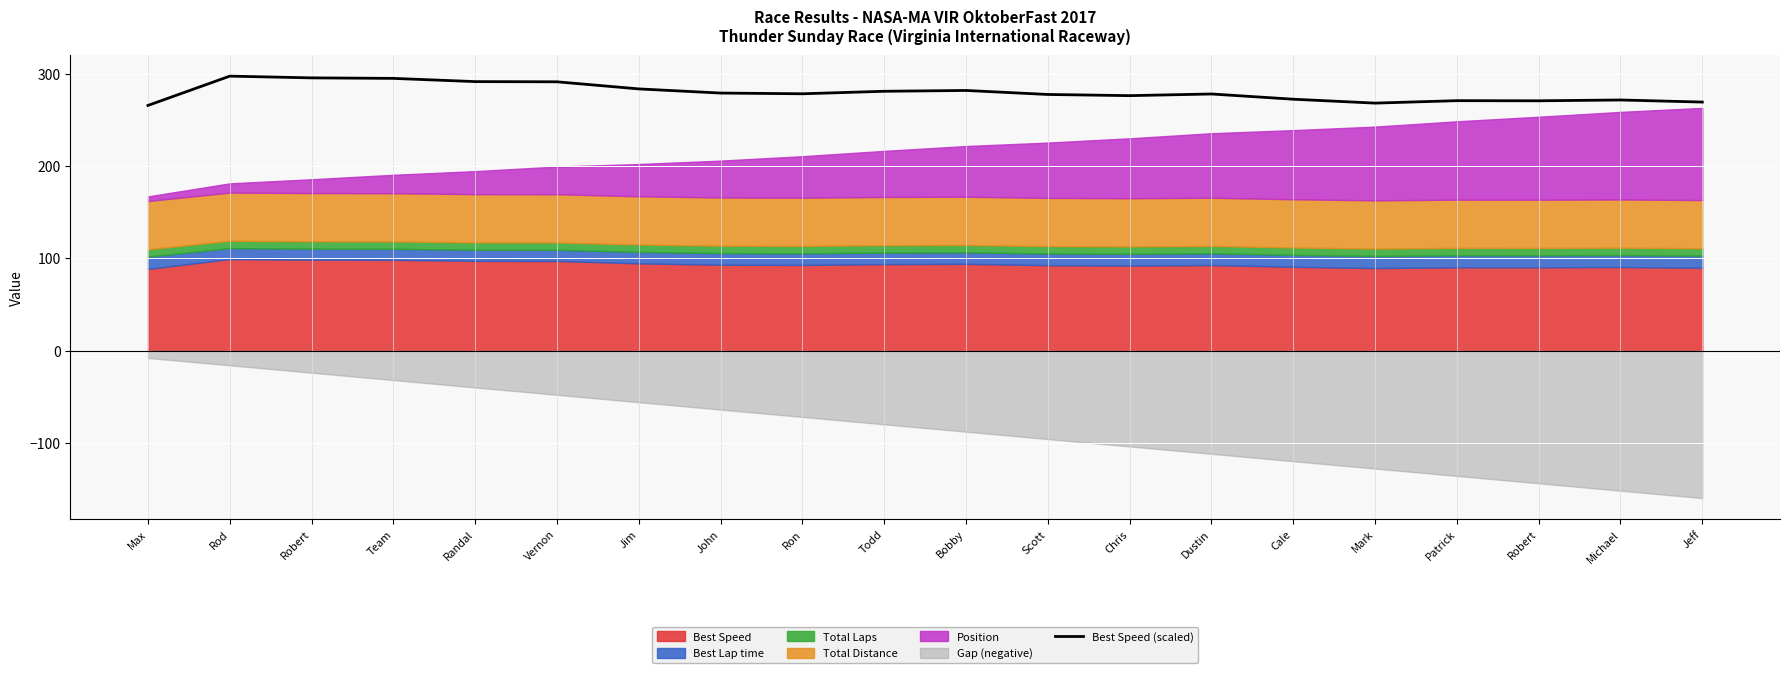

How many lines are shown in the chart?

1